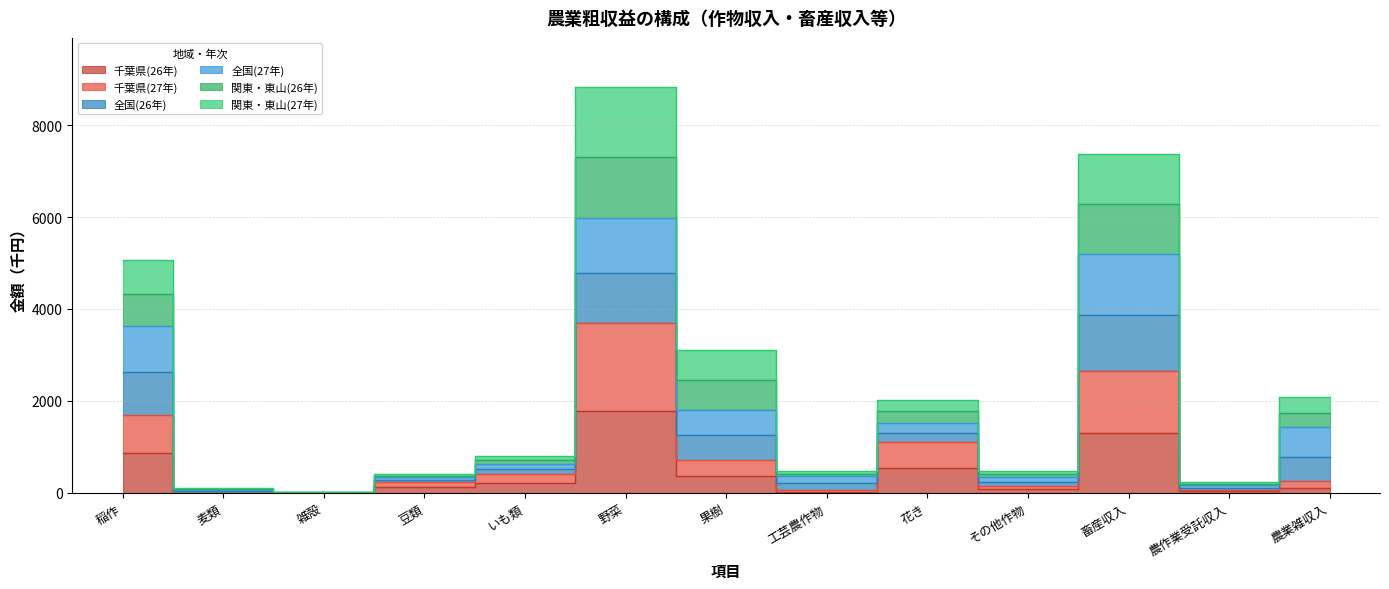

In 千葉県(27年), how many points are lower than both neighbors (excluding endpoints)?

4